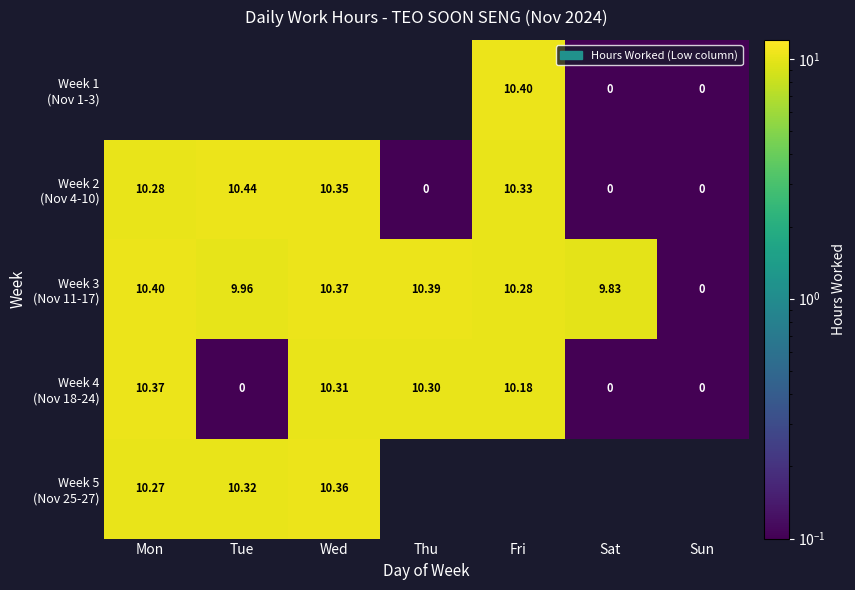

Rank the series by their average value, from lowest to highest.

Week 4 (Nov 18-24), Week 5 (Nov 25-27), Week 1 (Nov 1-3), Week 2 (Nov 4-10), Week 3 (Nov 11-17)